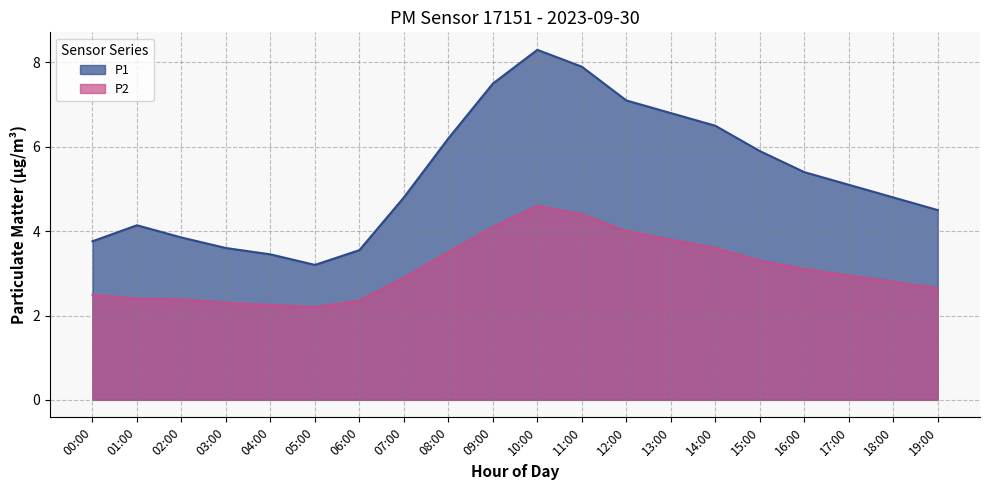

Reading left to right, what are all the values shown in this chart?

P1: 3.8	4.1	3.9	3.6	3.5	3.2	3.5	4.8	6.2	7.5	8.3	7.9	7.1	6.8	6.5	5.9	5.4	5.1	4.8	4.5
P2: 2.5	2.4	2.4	2.3	2.2	2.2	2.4	2.9	3.5	4.1	4.6	4.4	4.0	3.8	3.6	3.3	3.1	3.0	2.8	2.6